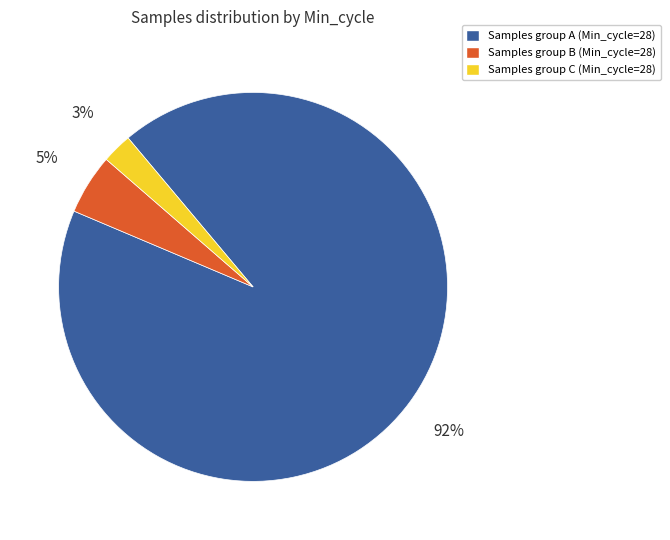

To the nearest percent, what is the average slice percentage?

33%